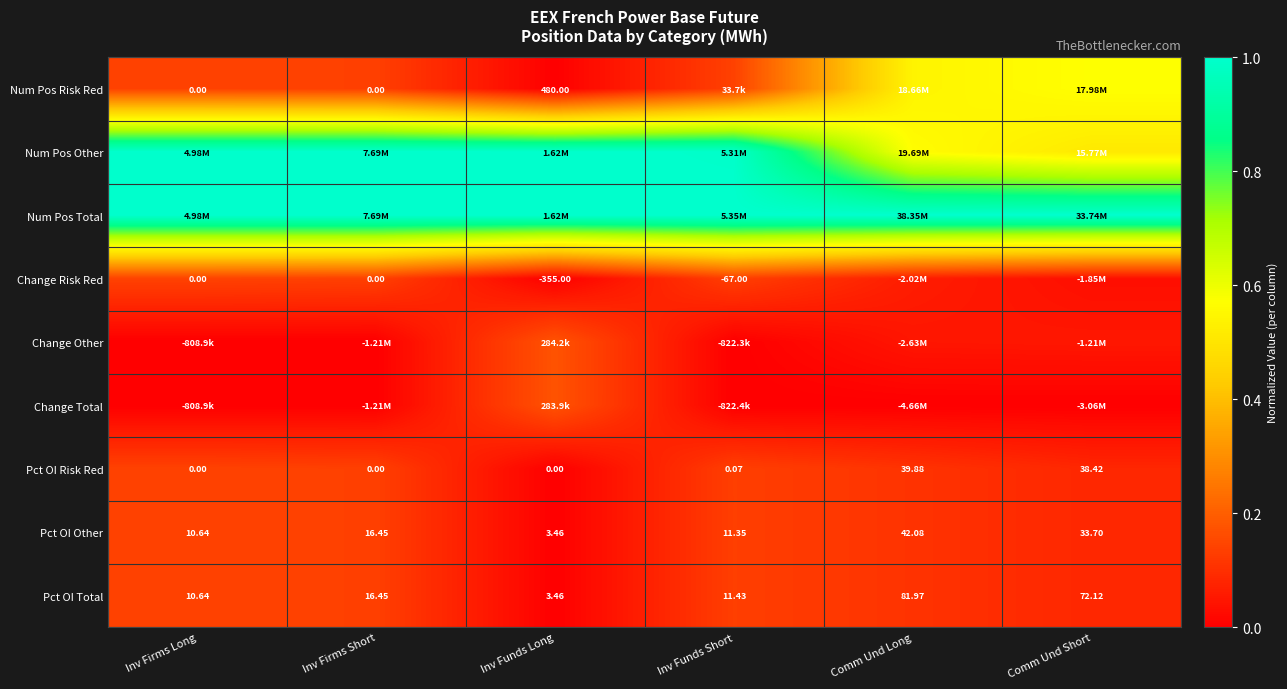

The Change Risk Red series shows 0.1 at Inv Funds Short. True or false?

False